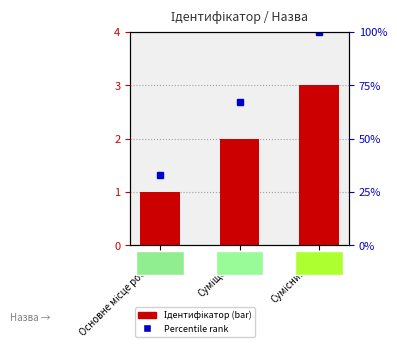

At which label does the data first exceed 2?

Сумісництво